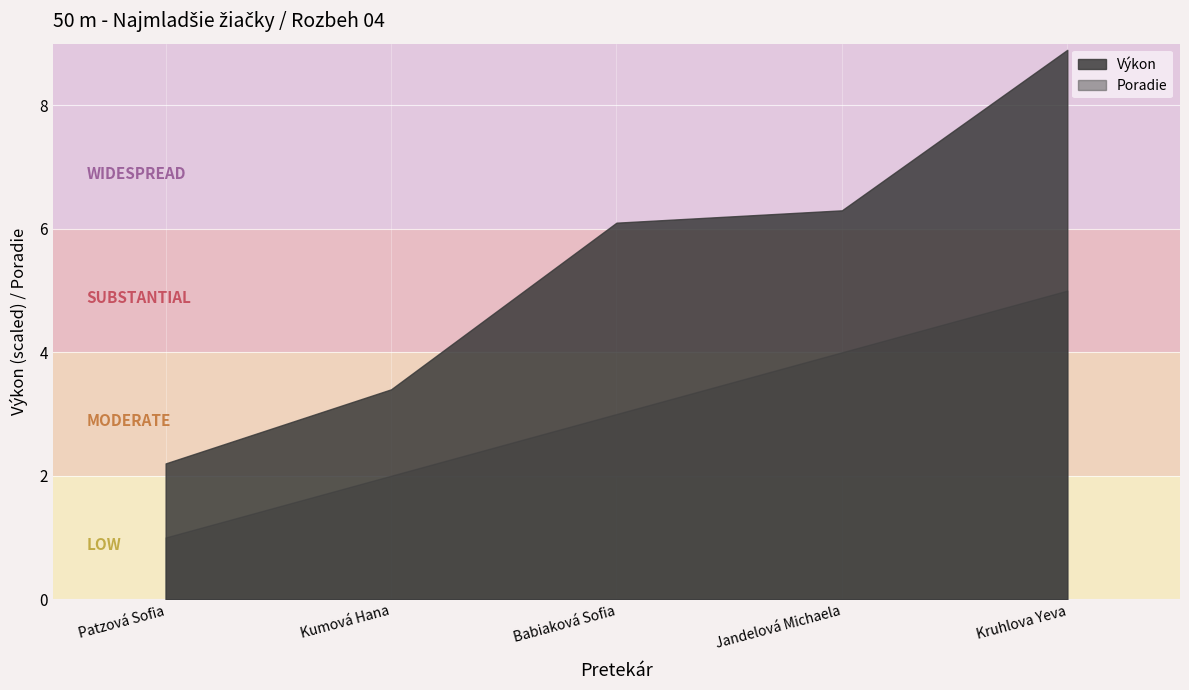

Is the value of Výkon at Kruhlova Yeva greater than the value of Poradie at Patzová Sofia?

Yes